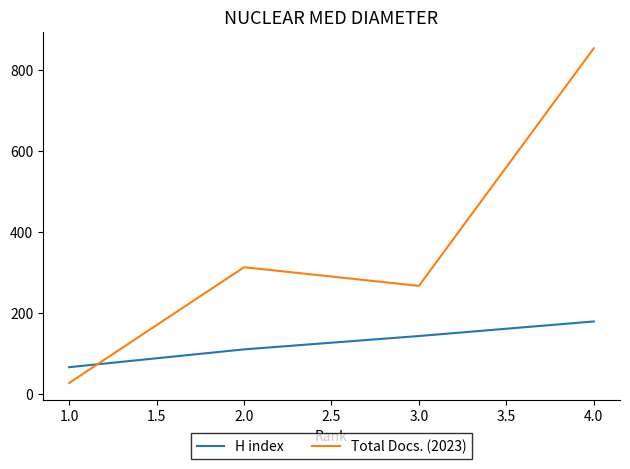

Which series changed the most between 3.0 and 4.0?

Total Docs. (2023)